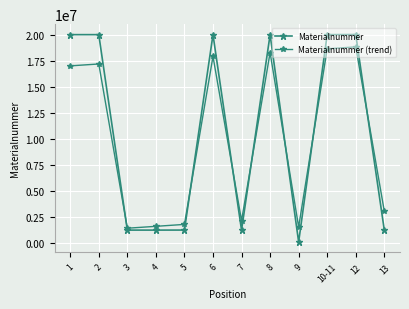

Where is Materialnummer (trend) nearest to the value 10118535?

1